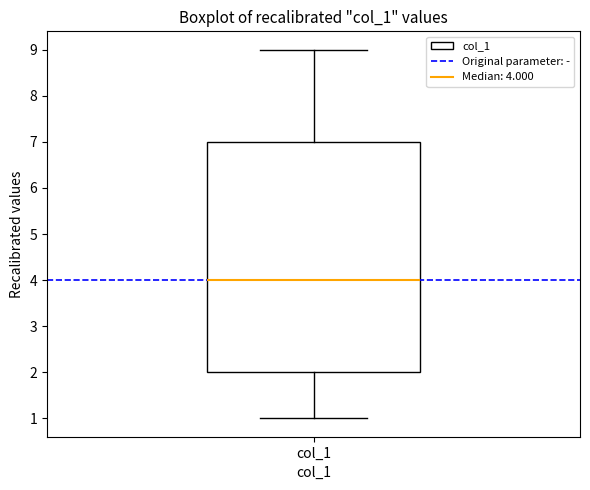

Where does the lower whisker of the box for col_1 end on the y-axis? The values are not printed on the chart, so give them approximately, as read against the axis.

1